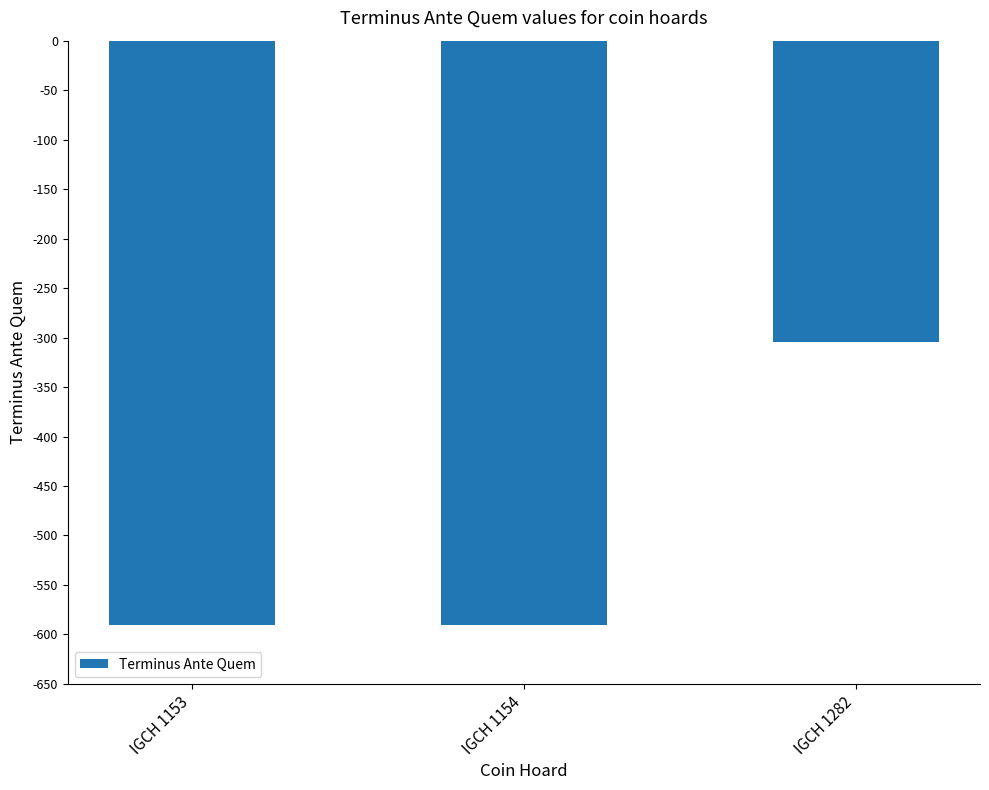

Reading left to right, extract all data points from this chart.

IGCH 1153=-590	IGCH 1154=-590	IGCH 1282=-305